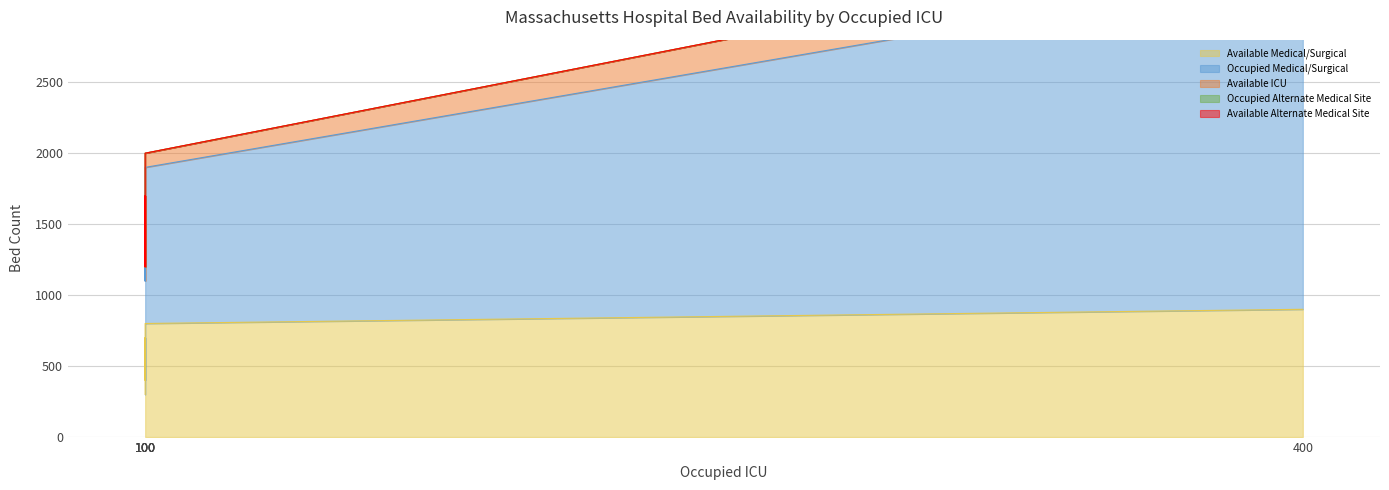

List the series in order of their peak value, lowest first.

Occupied Alternate Medical Site, Available Alternate Medical Site, Available ICU, Available Medical/Surgical, Occupied Medical/Surgical